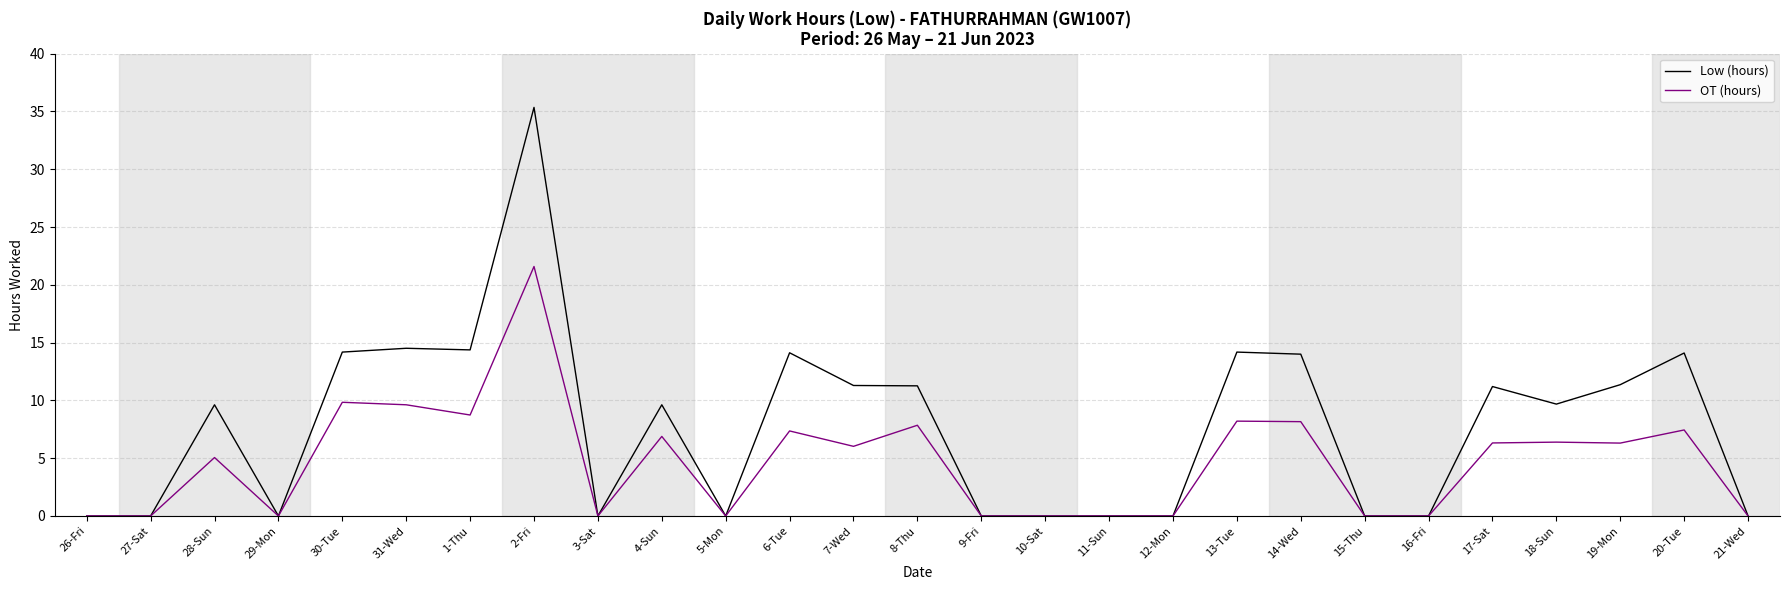

Rank the series by their maximum value, from lowest to highest.

OT (hours), Low (hours)